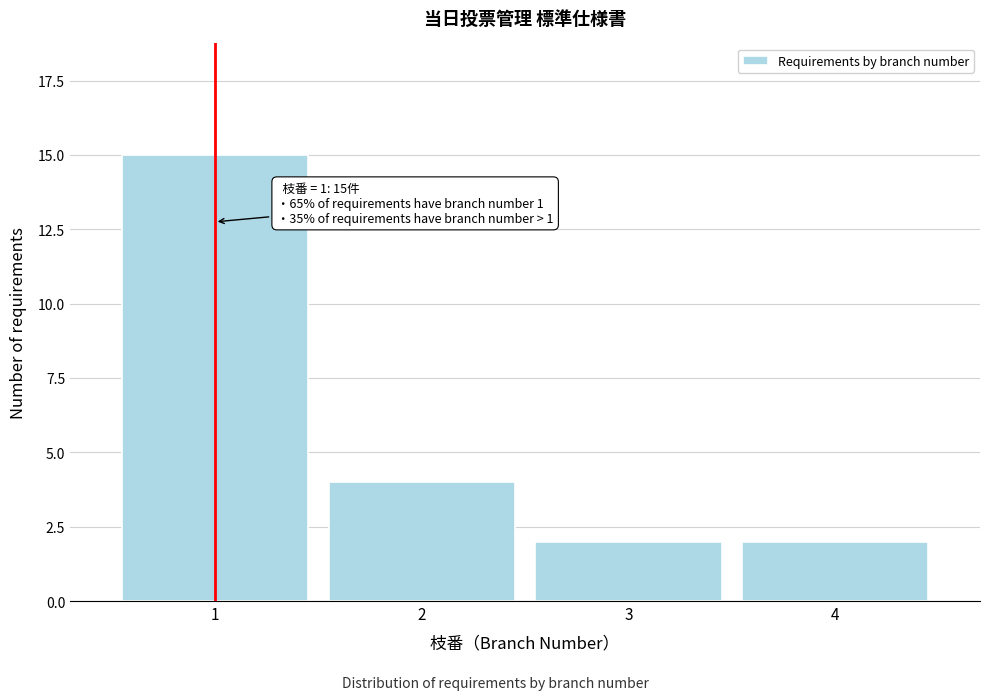

Reading left to right, list all the values displayed in this chart.

1=15	2=4	3=2	4=2